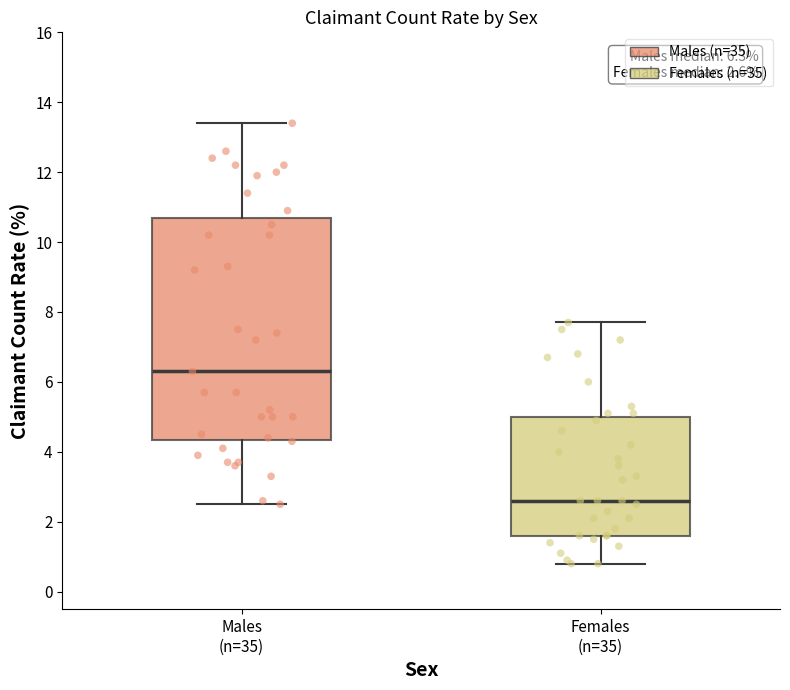

Which box is the tallest, from its lower edge to its upper edge?

Males (n=35)